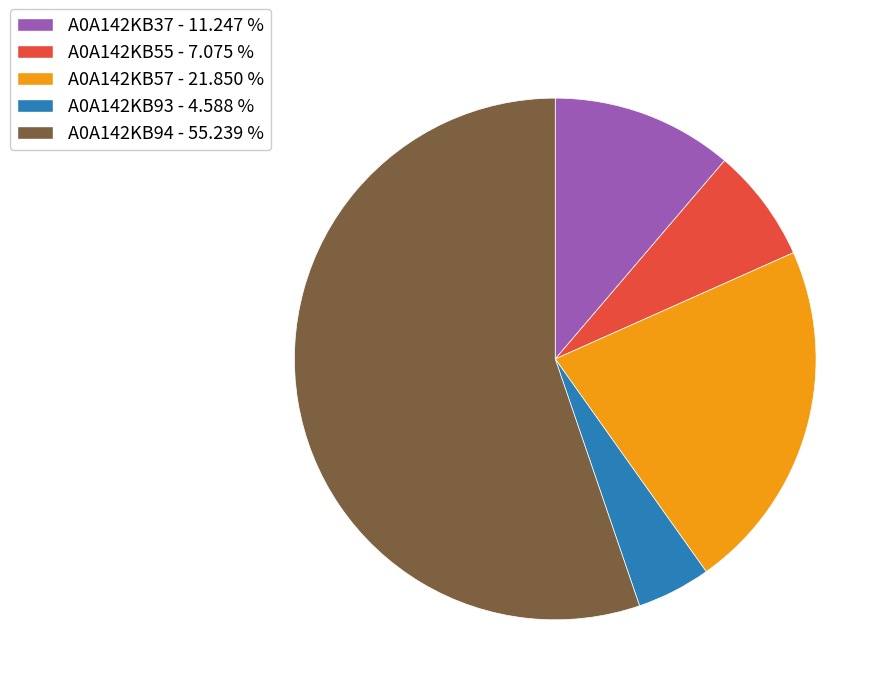

Is the sum of A0A142KB94 - 55.239 % and A0A142KB37 - 11.247 % greater than half?

Yes